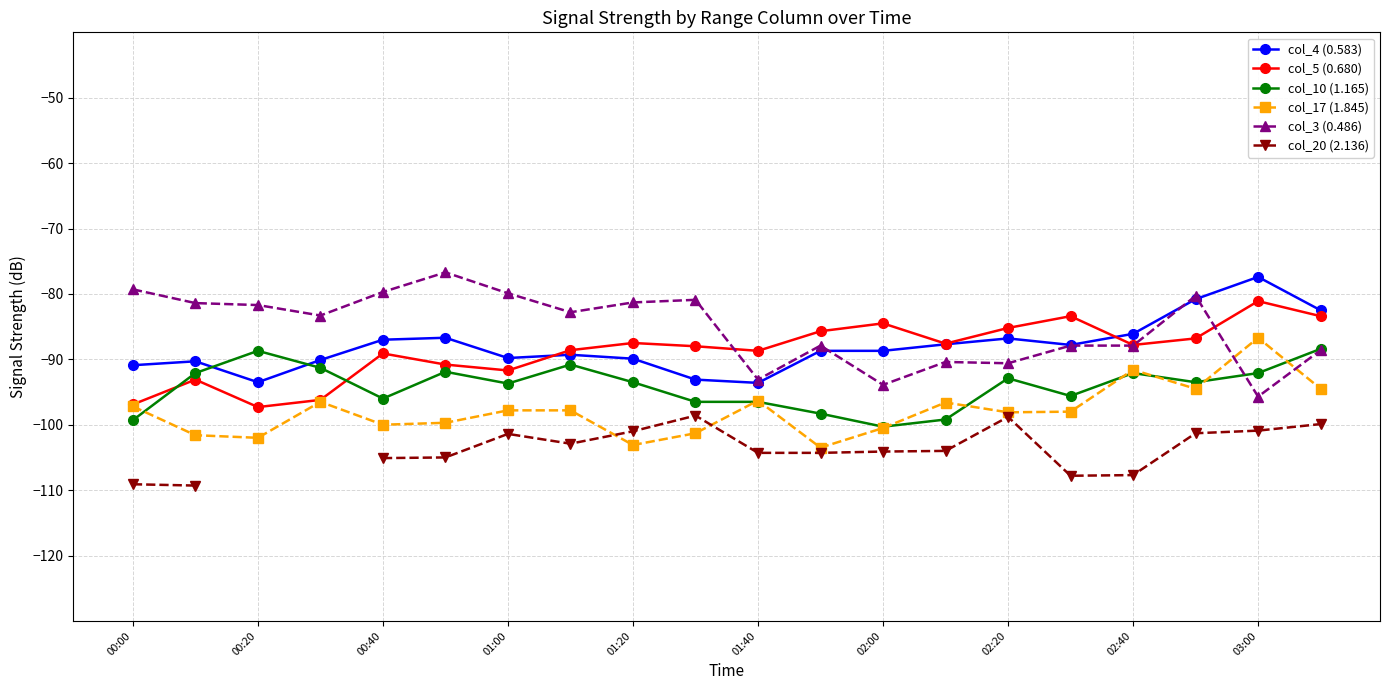

What is the lowest value of the col_17 (1.845) series?

-103.5